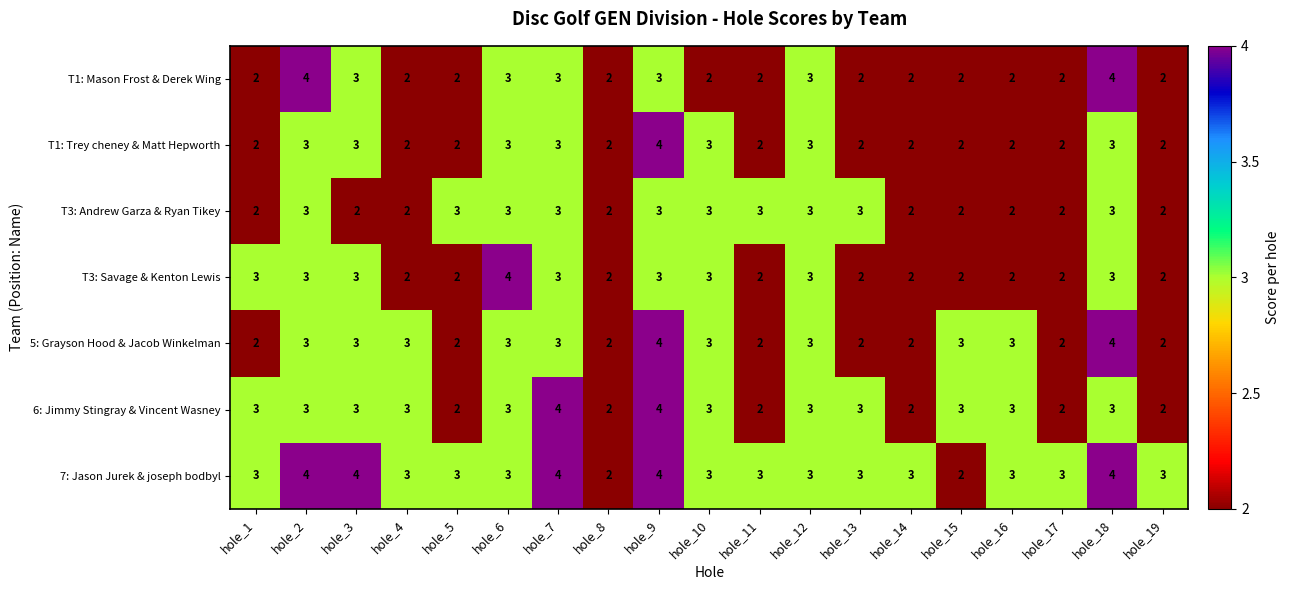

The 5: Grayson Hood & Jacob Winkelman series shows 5 at hole_3. True or false?

False